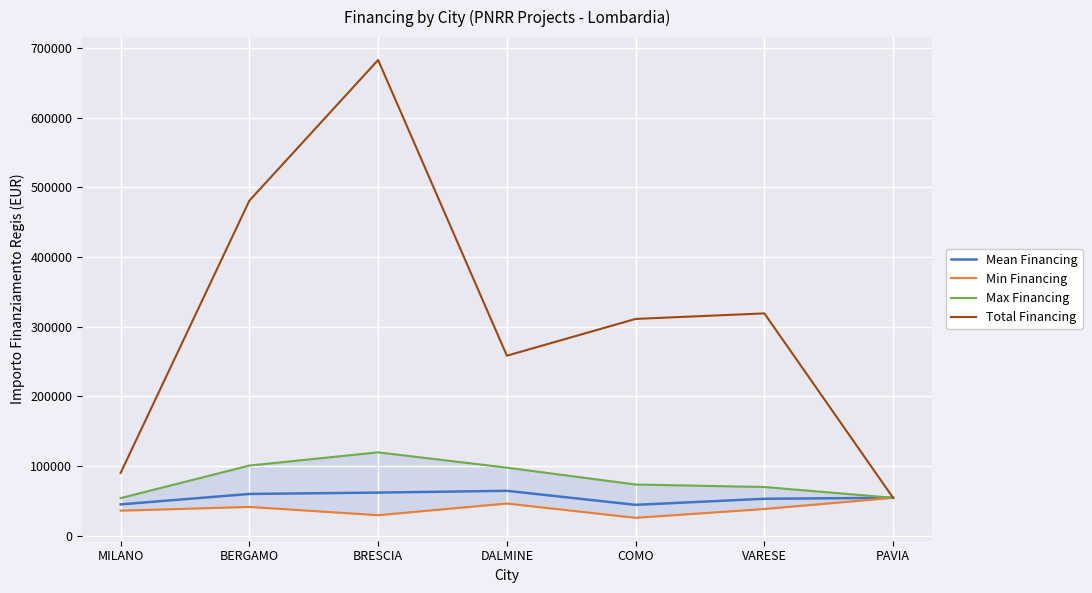

Where does the Total Financing series first go above 311136?

BERGAMO